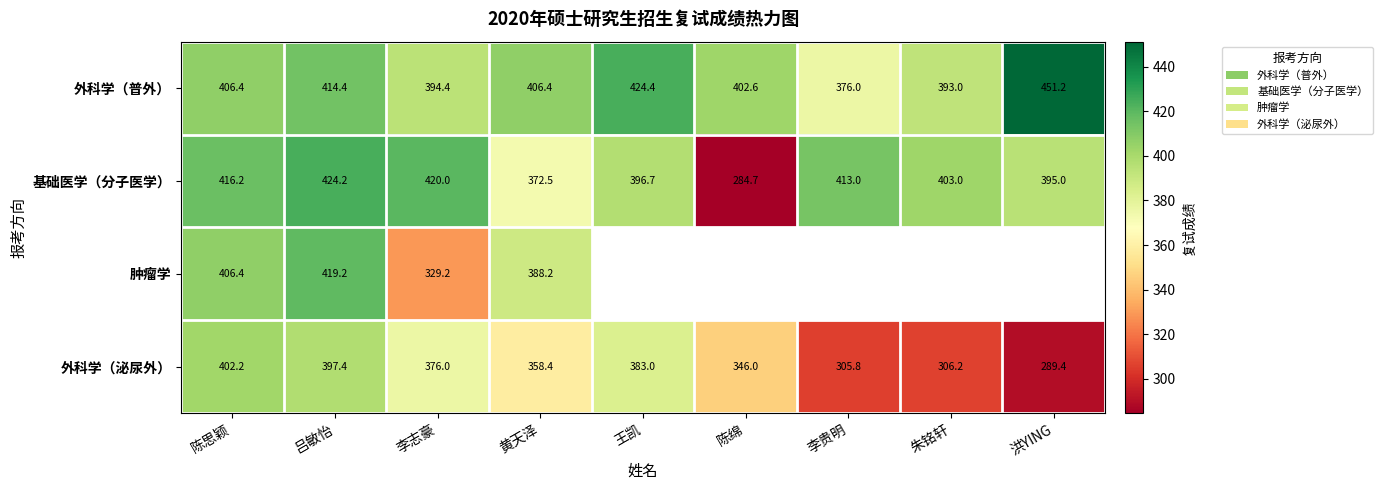

What is the approximate value of 基础医学（分子医学） at 黄天泽?

372.5